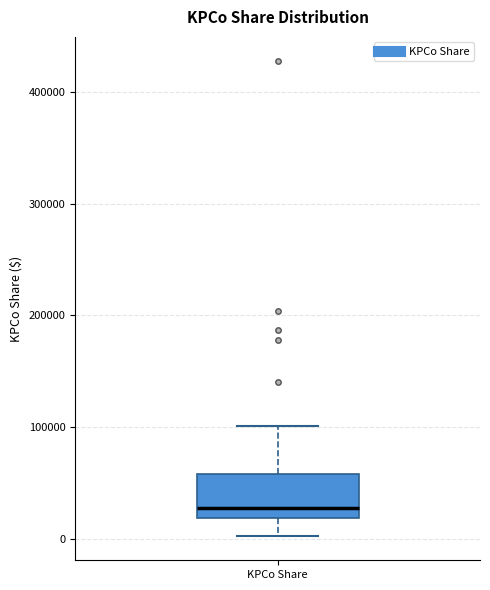

Where does the median line of the box for KPCo Share sit on the y-axis? The values are not printed on the chart, so give them approximately, as read against the axis.

30000